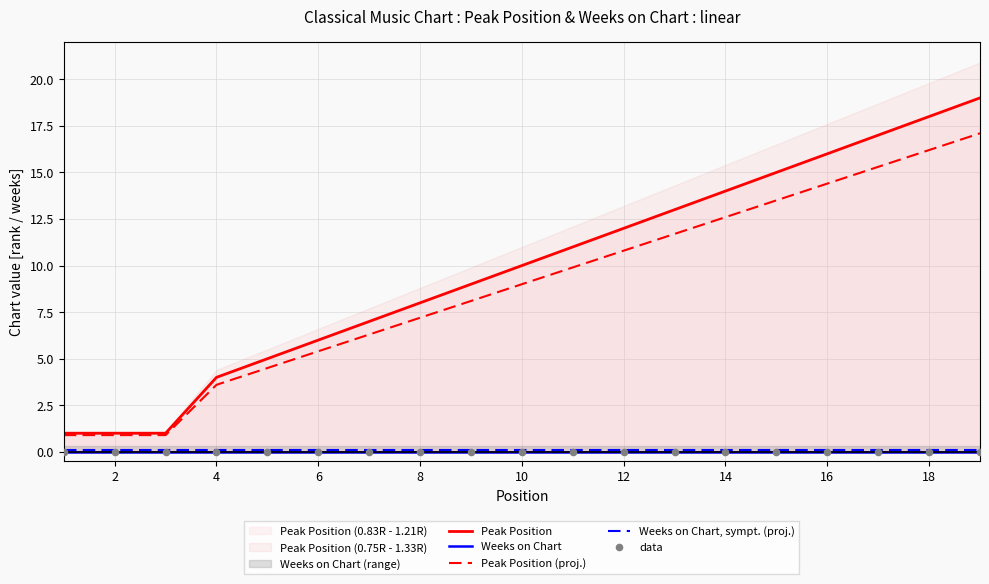

Which series contains the lowest Y value?

Weeks on Chart